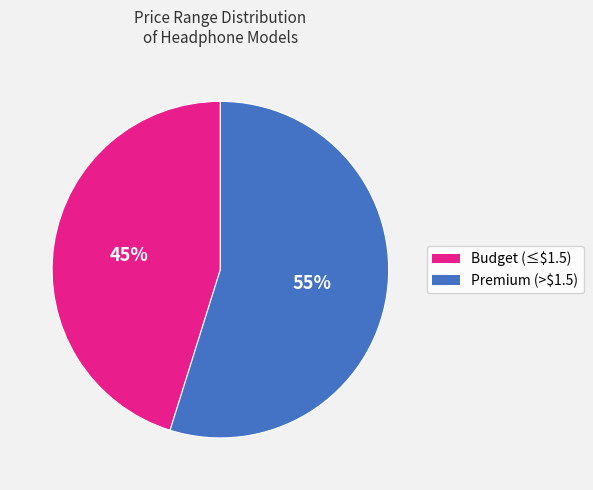

Is there any slice that represents more than half of the pie?

Yes